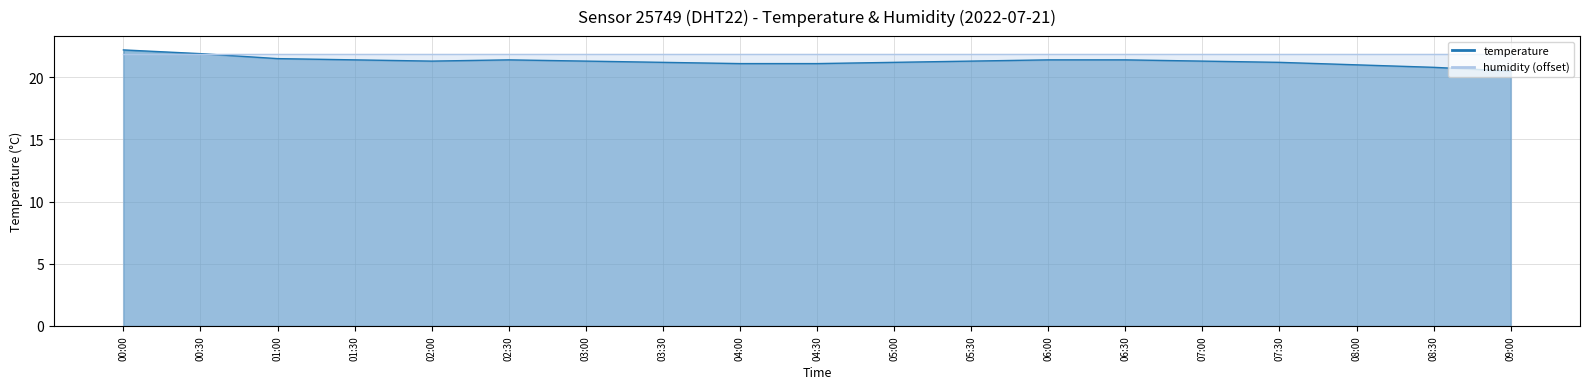

Which label corresponds to the smallest value in the chart?

09:00